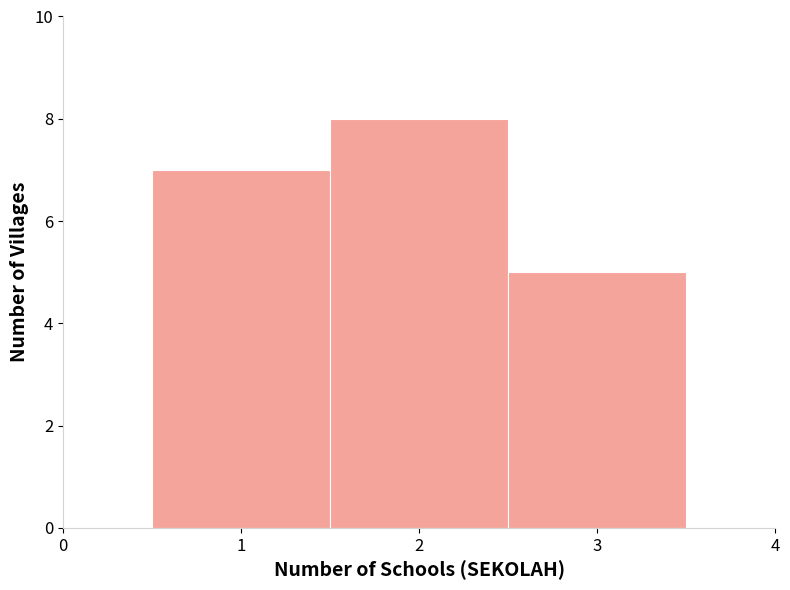

Over which range of the x-axis is the bar tallest?

1.5 to 2.5